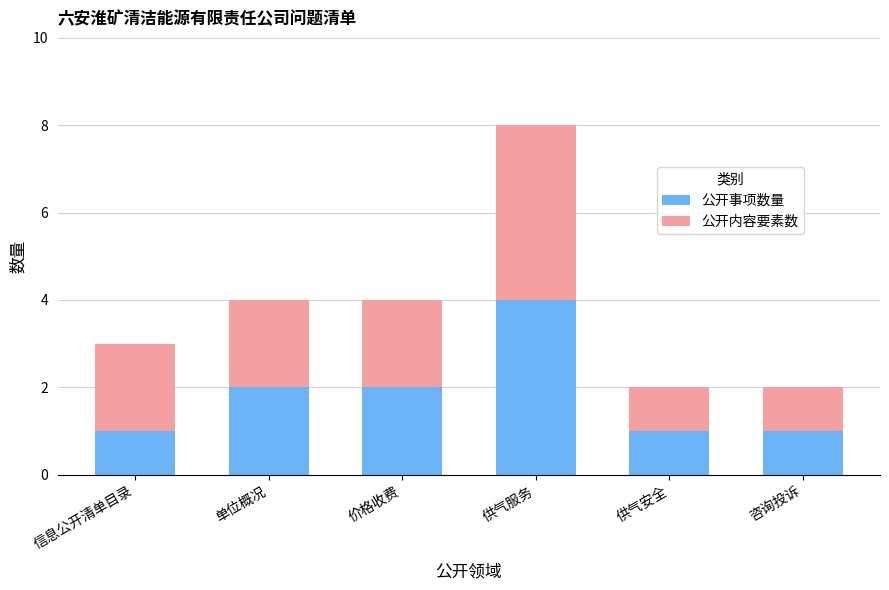

What is the sum of all 公开事项数量 values?

11